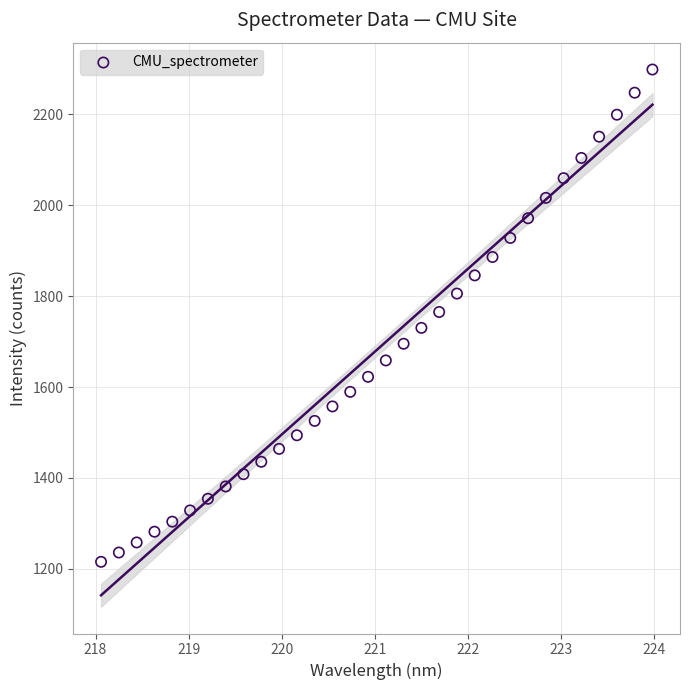

What is the range of X values (max minus min)?

5.9